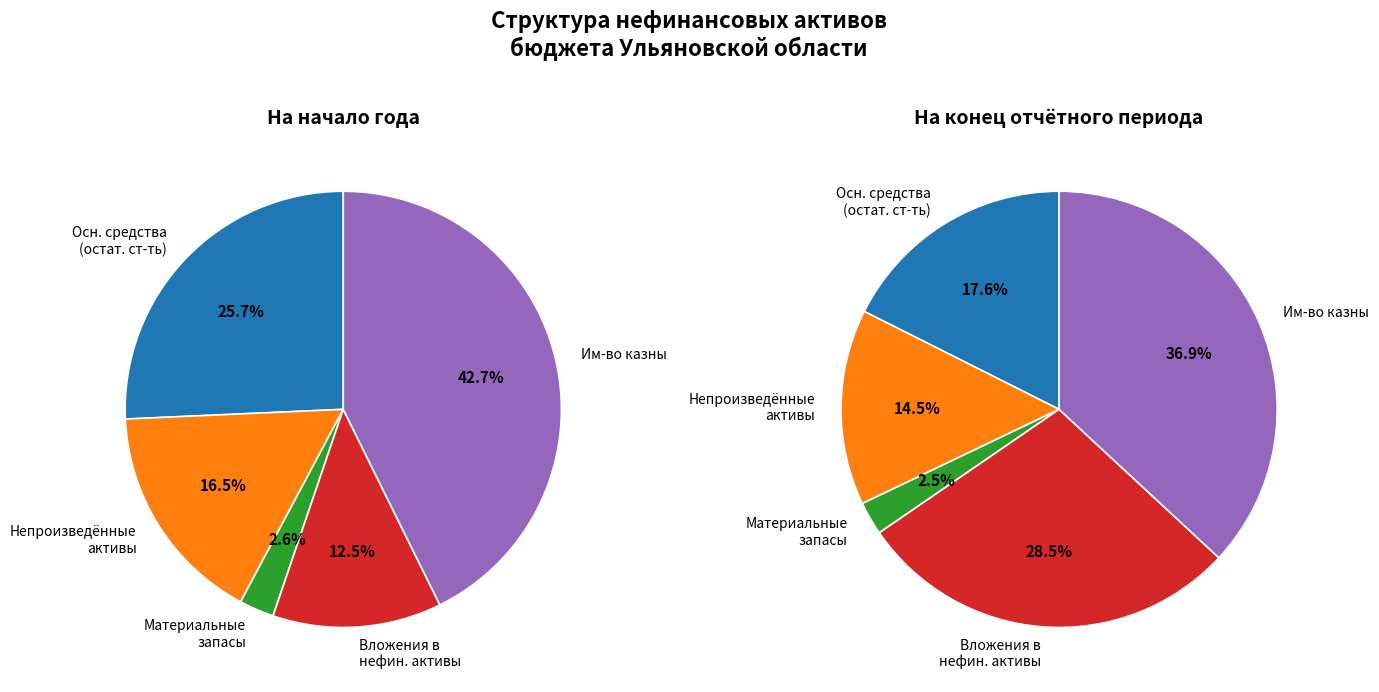

How many segments does this pie chart have?

5